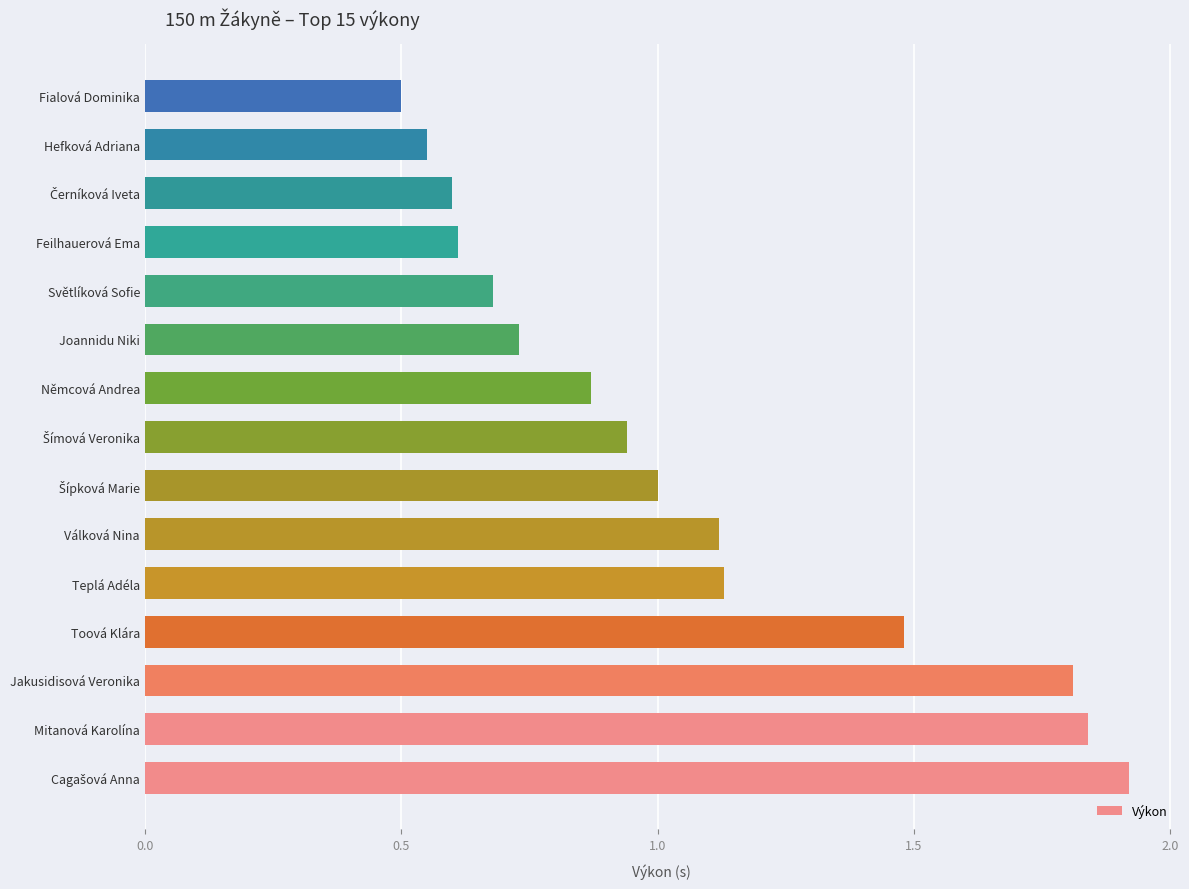

True or false: the data shows 1.5 at Toová Klára.

True